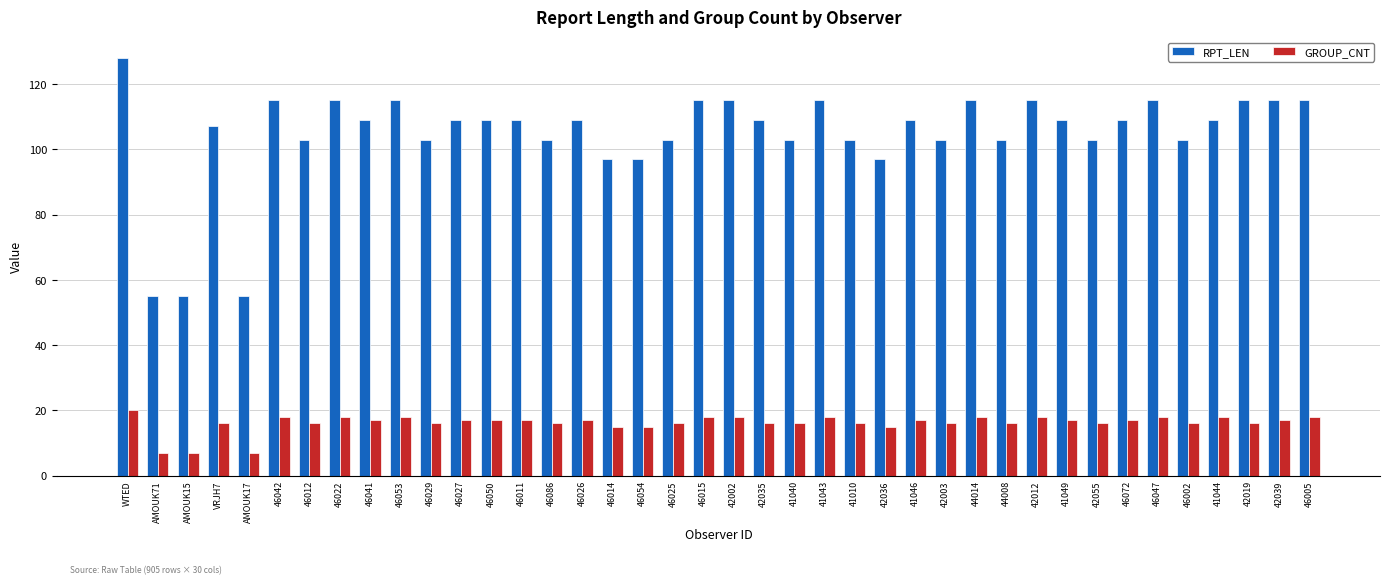

What is the value of the RPT_LEN bar at the 33rd from the left?

103